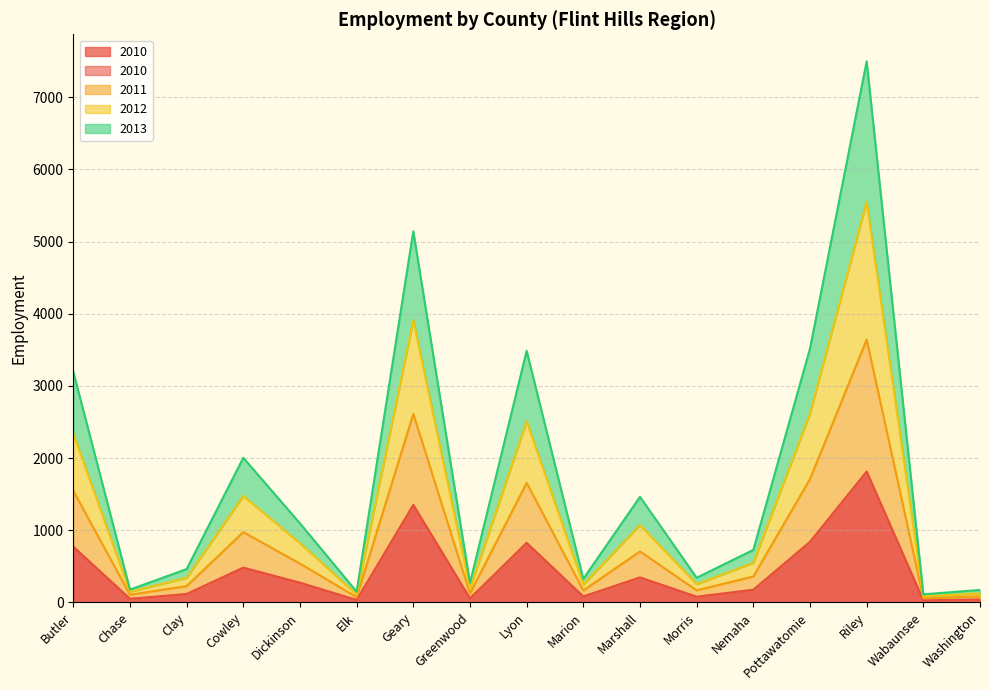

At which category is the sum across all series the highest?

Riley